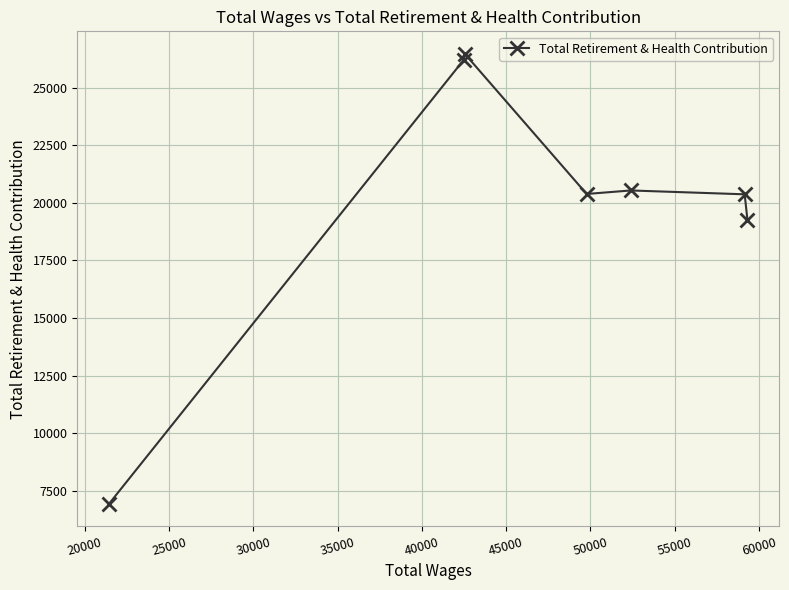

What is the minimum value shown in the chart?

6949